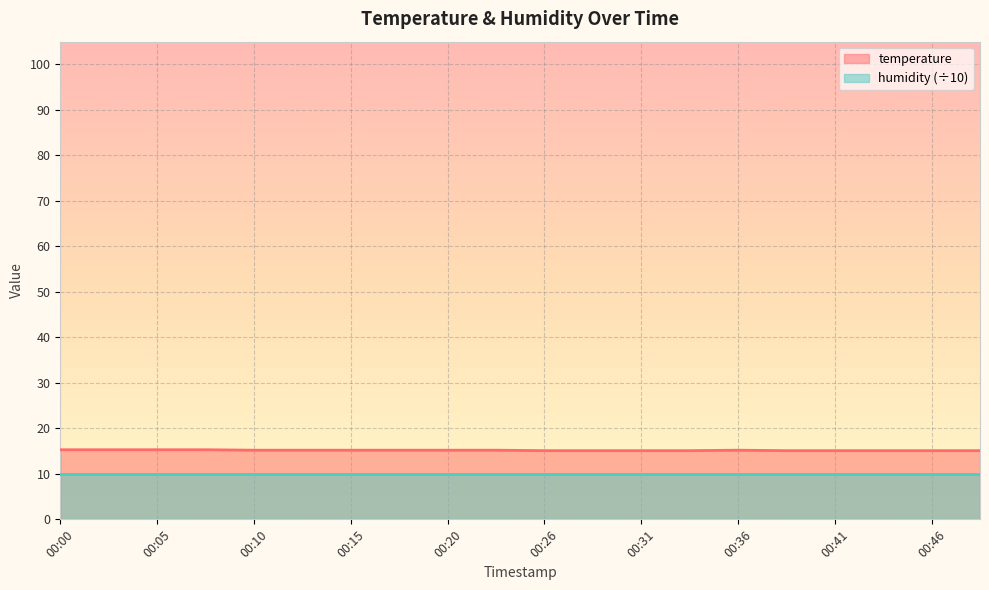

Where is the data nearest to the value 15?

00:26